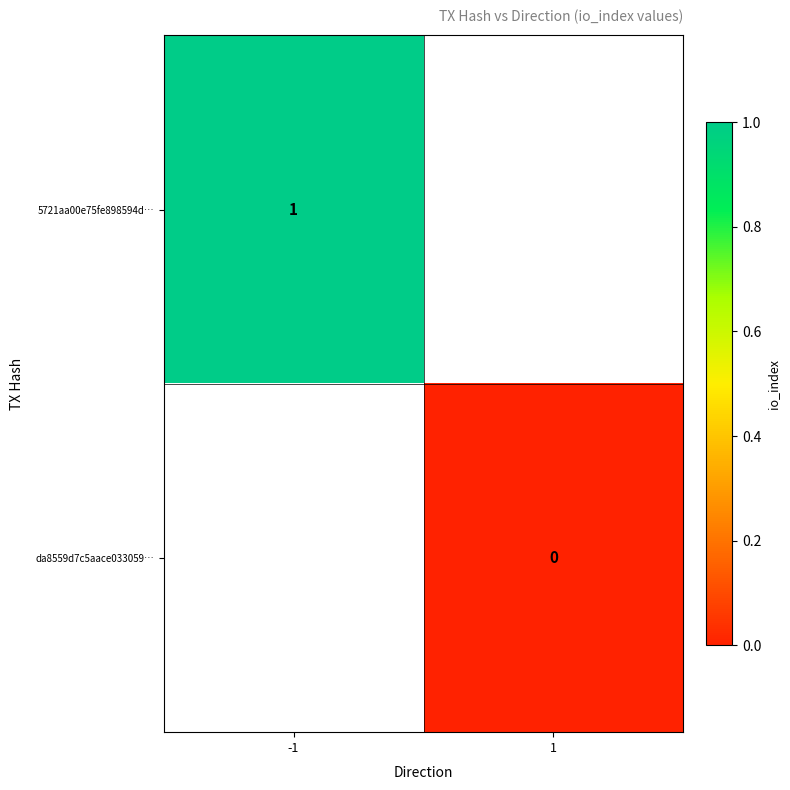

Is it true that 5721aa00e75fe898594d… equals 1 at -1?

True